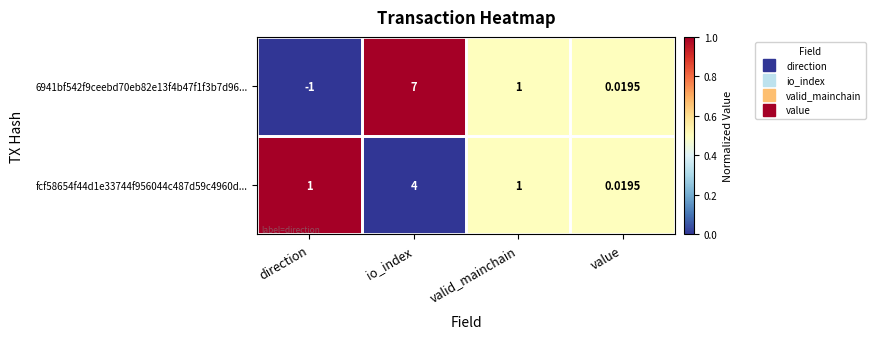

At which category does the chart reach its minimum across all series?

direction